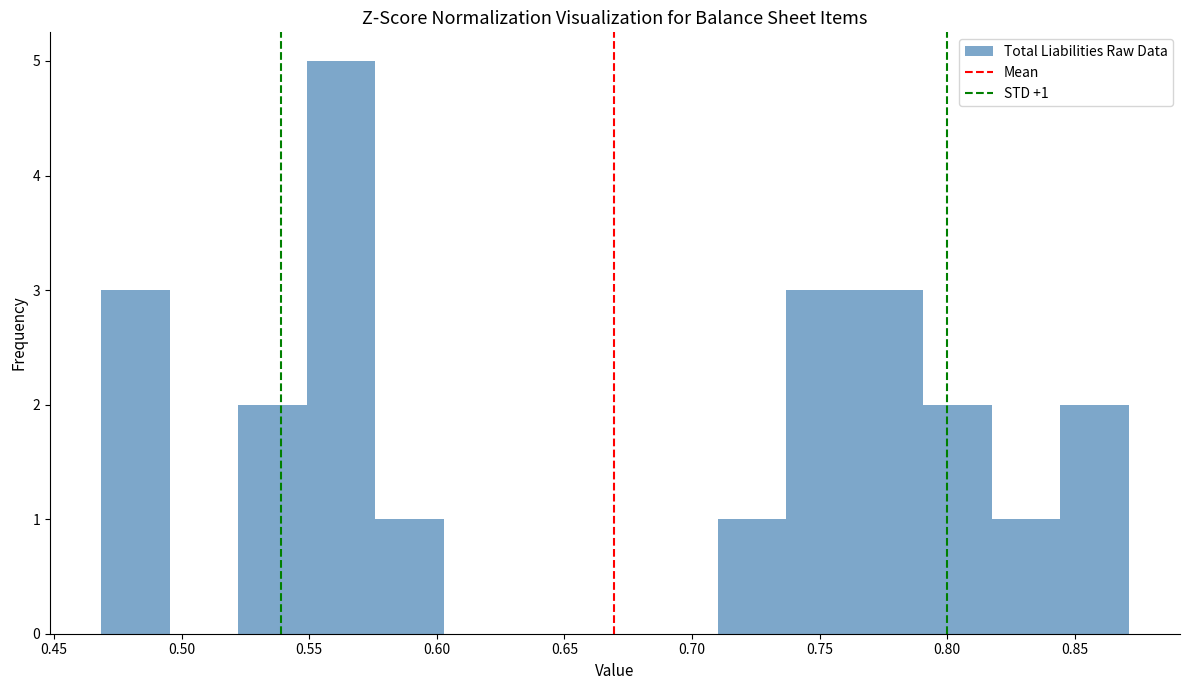

Which range on the x-axis has the tallest bar?

0.550 to 0.575